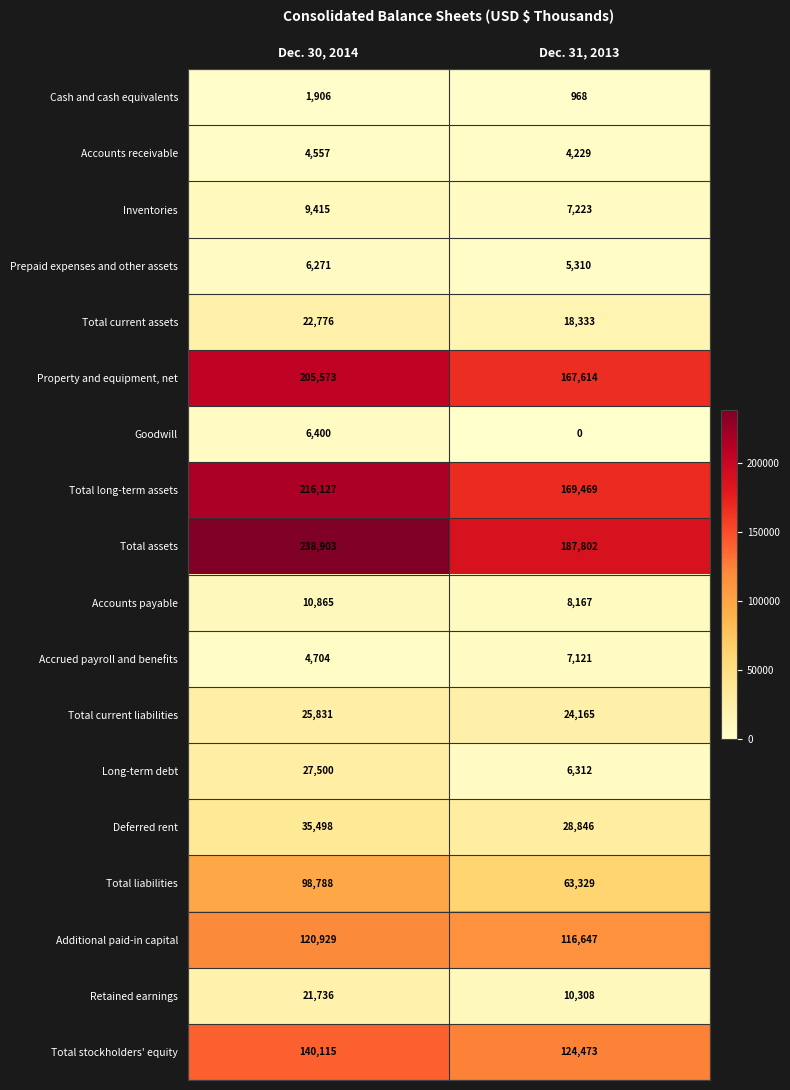

The Total stockholders' equity series shows 140115 at Dec. 30, 2014. True or false?

True